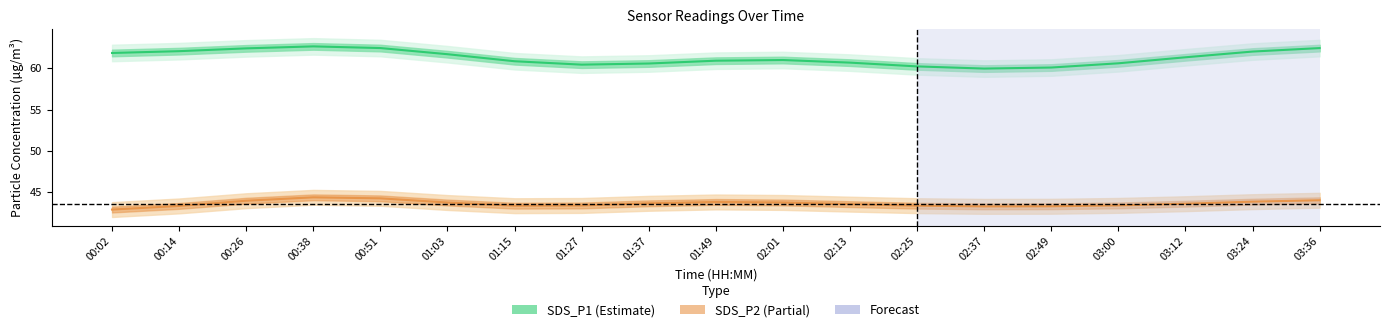

What is the difference between the highest and lowest values at 03:00?

17.2